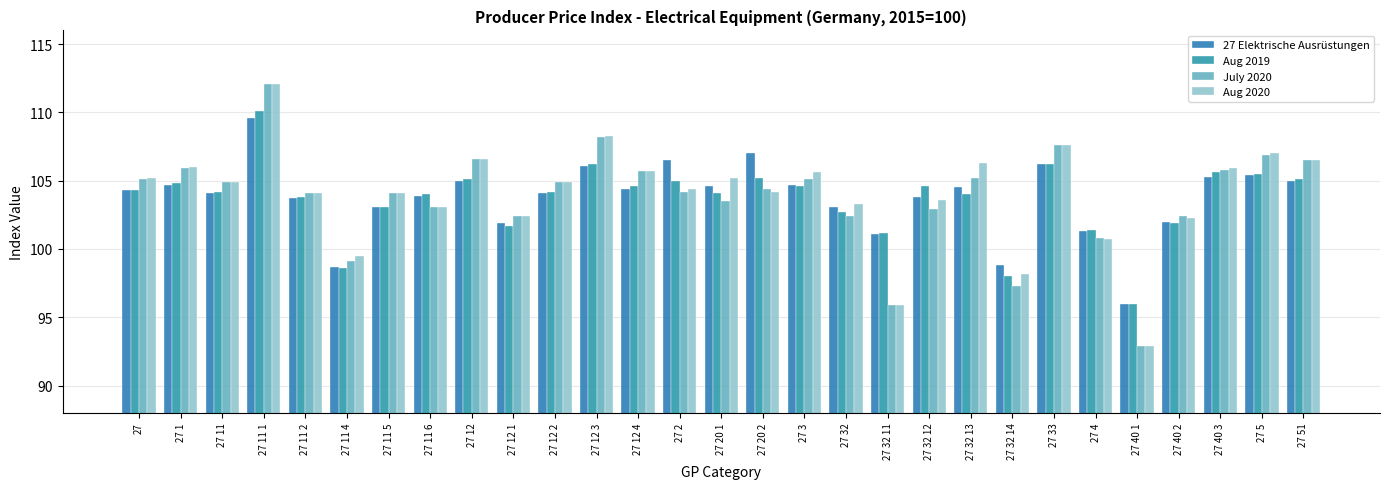

Is it true that 27 Elektrische Ausrüstungen equals 176.3 at 27 11 1?

False